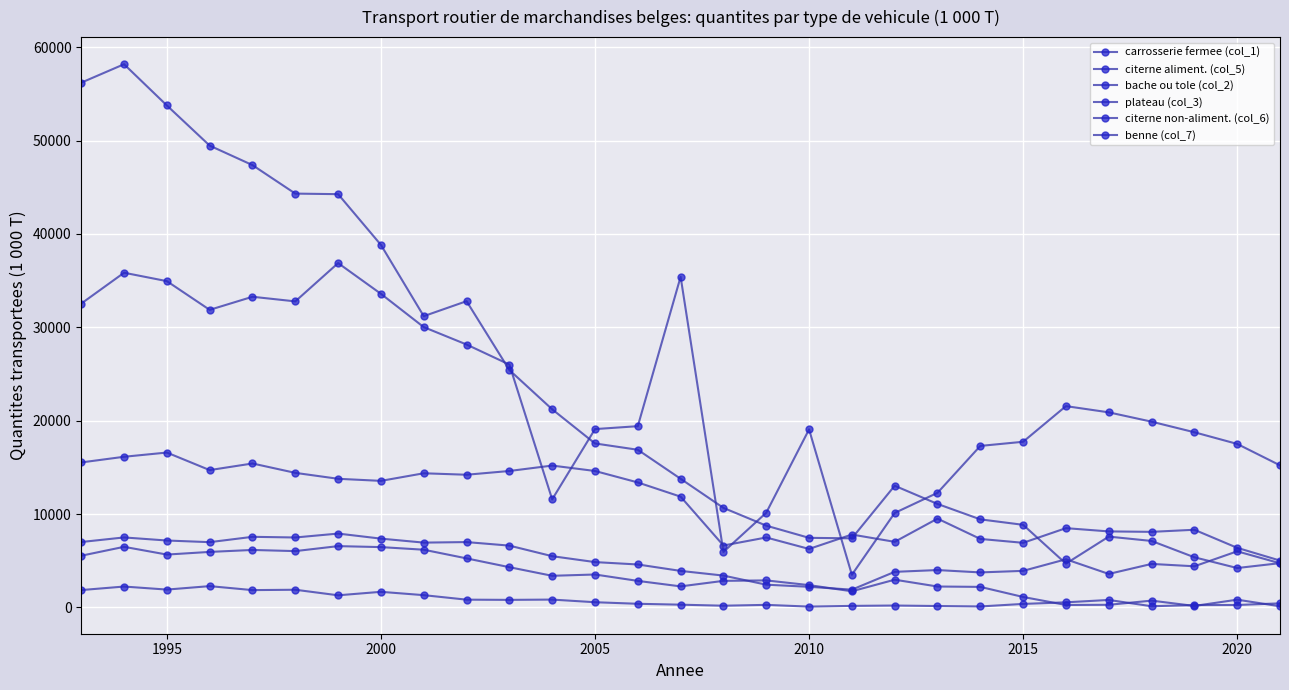

True or false: bache ou tole (col_2) and carrosserie fermee (col_1) cross at least once.

False